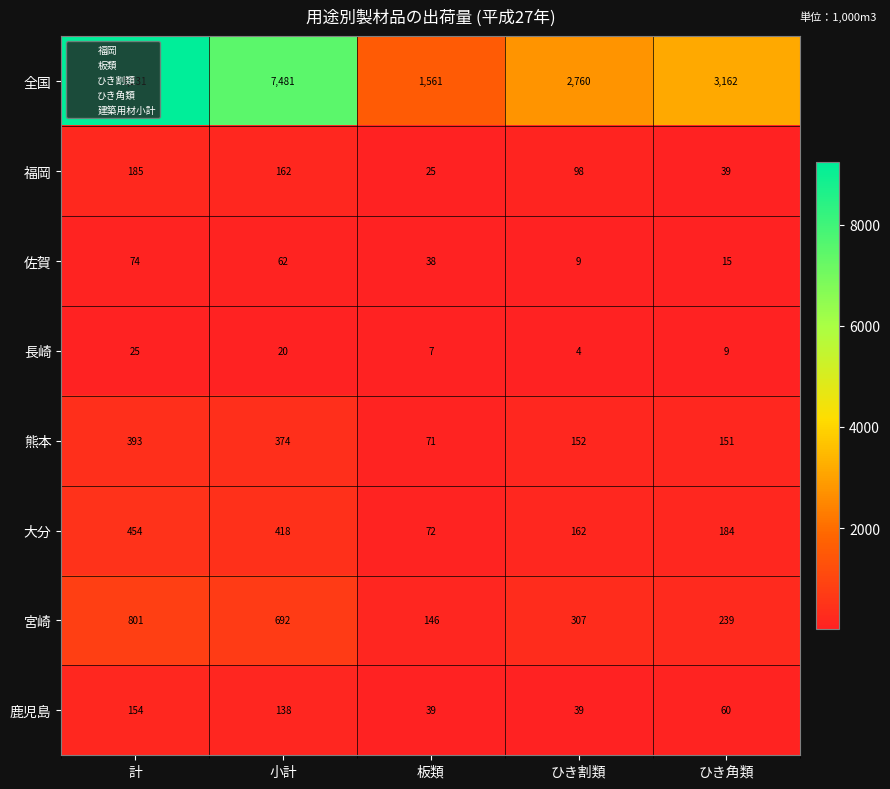

At which category is the sum across all series the highest?

計